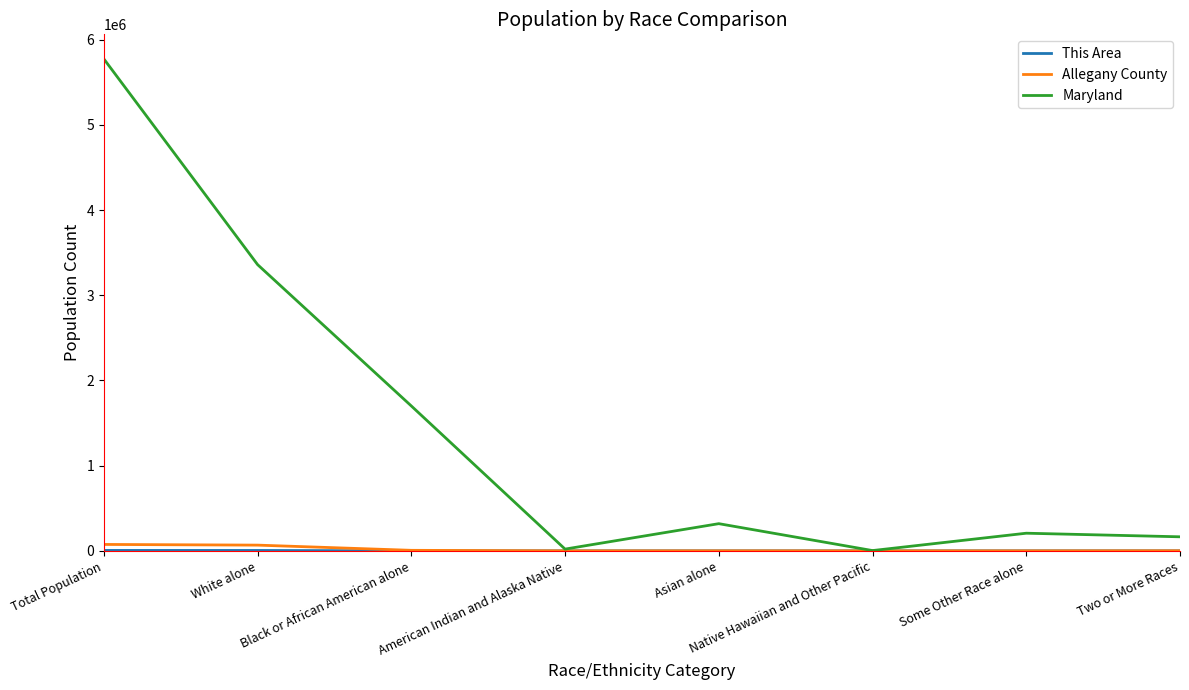

What is the difference between the highest and lowest values at Some Other Race alone?

206815